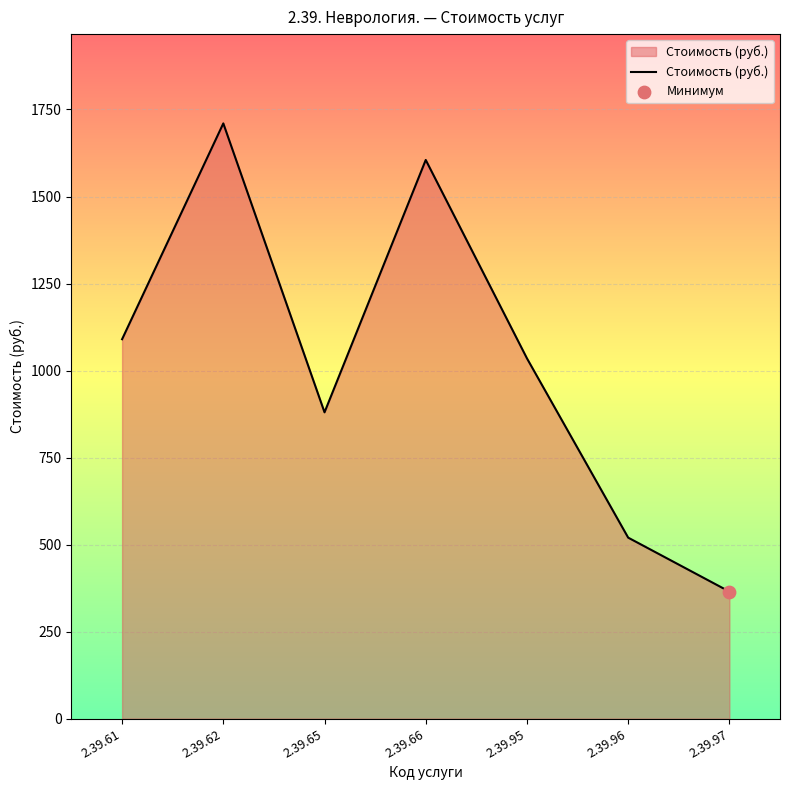

What is the change in value from 2.39.61 to 2.39.97?

-725